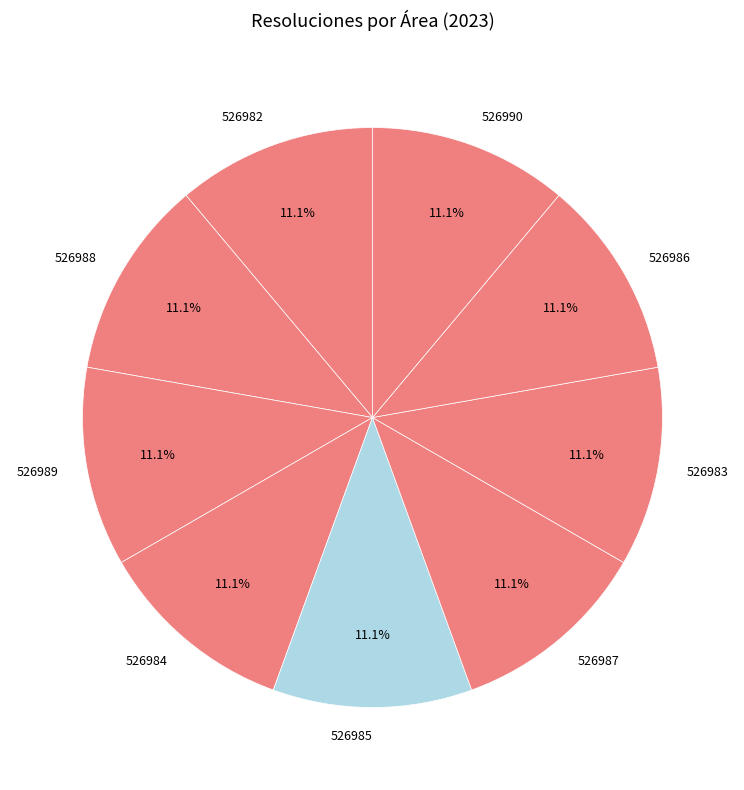

Is there a majority slice in this chart?

No